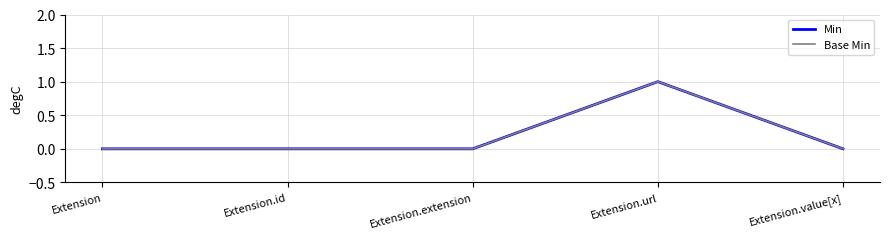

What is the difference between the maximum and minimum values in the Base Min series?

1